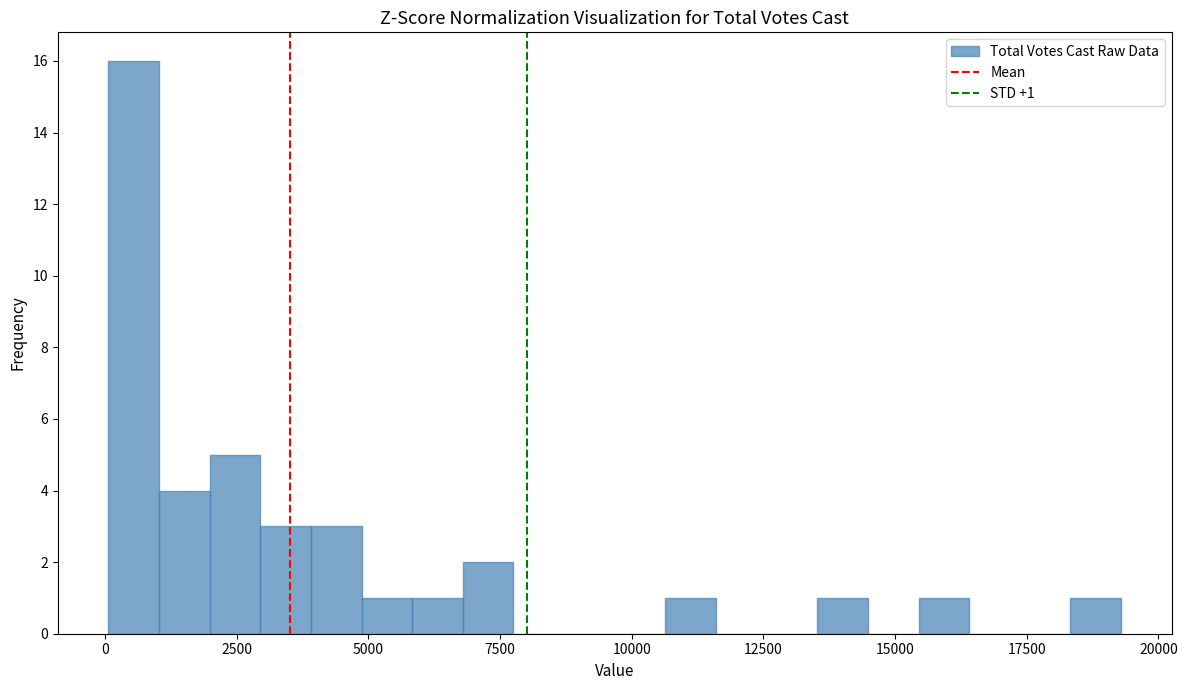

Read against the x-axis, roughly where is the centre of the tallest bar?

500